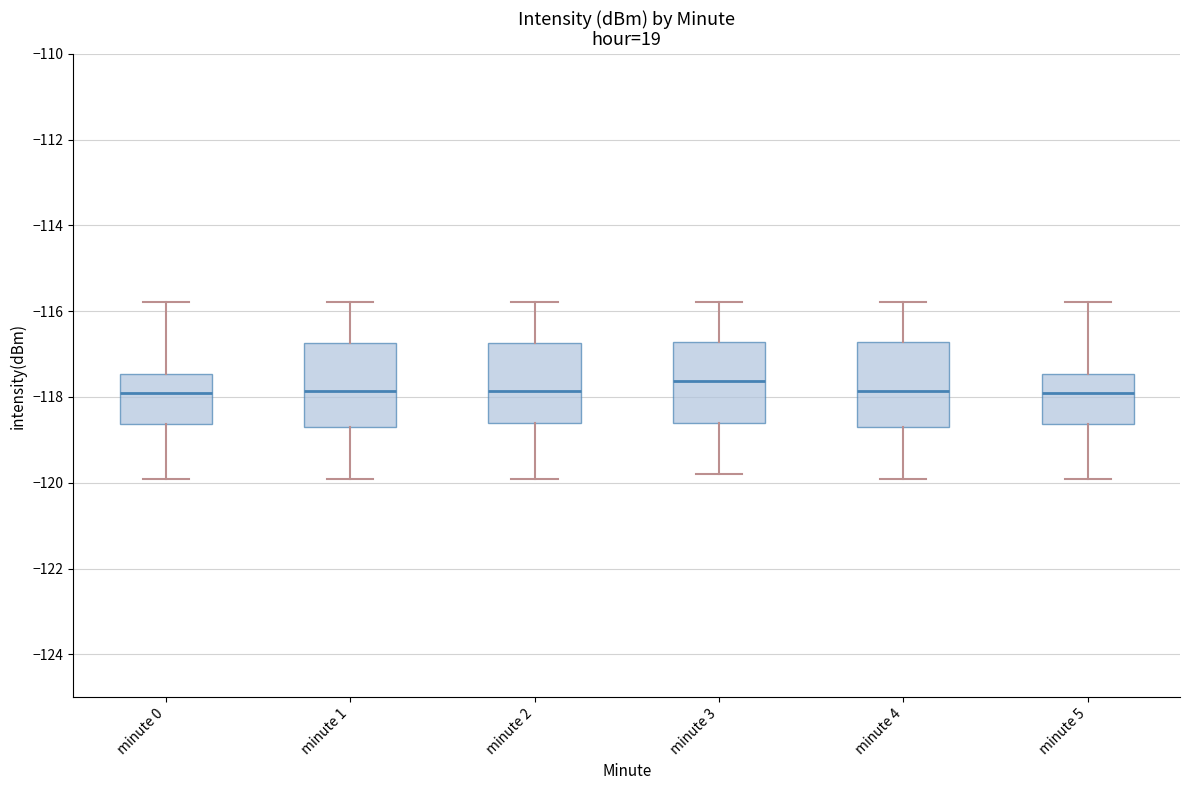

Reading left to right, transcribe this box plot: for each box, give where its median line is, the range the box spans, and where its two whiskers end, as read against the y-axis. The values are not printed on the chart, so give them approximately, as read against the axis.

minute 0: median -117.8, box -118.6 to -117.4, whiskers -120.0 to -115.8
minute 1: median -117.8, box -118.8 to -116.8, whiskers -120.0 to -115.8
minute 2: median -117.8, box -118.6 to -116.8, whiskers -120.0 to -115.8
minute 3: median -117.6, box -118.6 to -116.8, whiskers -119.8 to -115.8
minute 4: median -117.8, box -118.8 to -116.8, whiskers -120.0 to -115.8
minute 5: median -117.8, box -118.6 to -117.4, whiskers -120.0 to -115.8